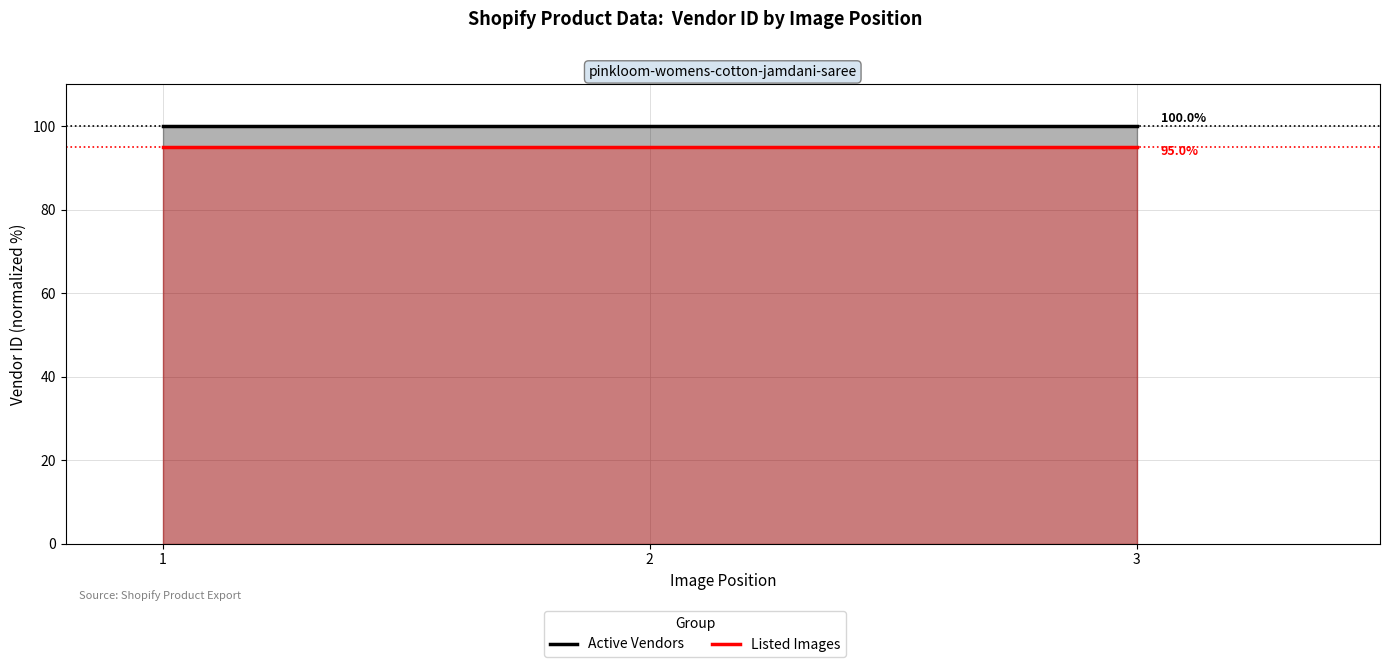

What is the total value across all series at 3?

195